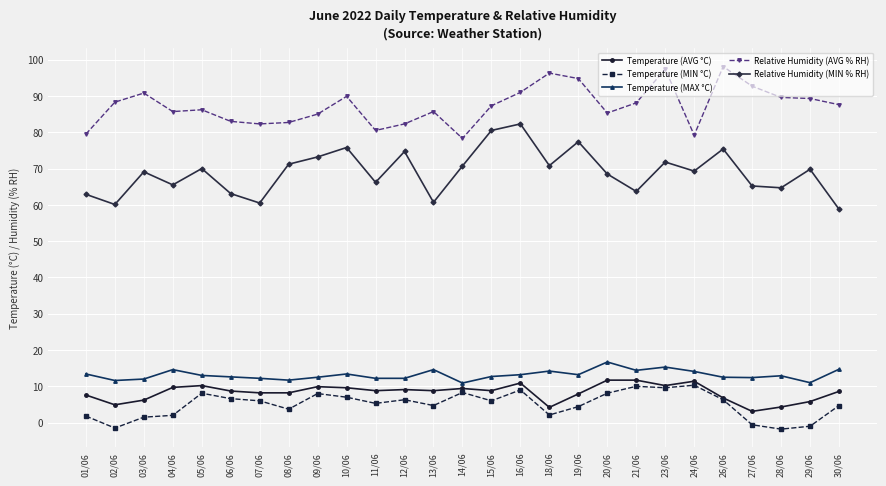

True or false: Relative Humidity (MIN % RH) has more than 0 points higher than both neighbors.

True